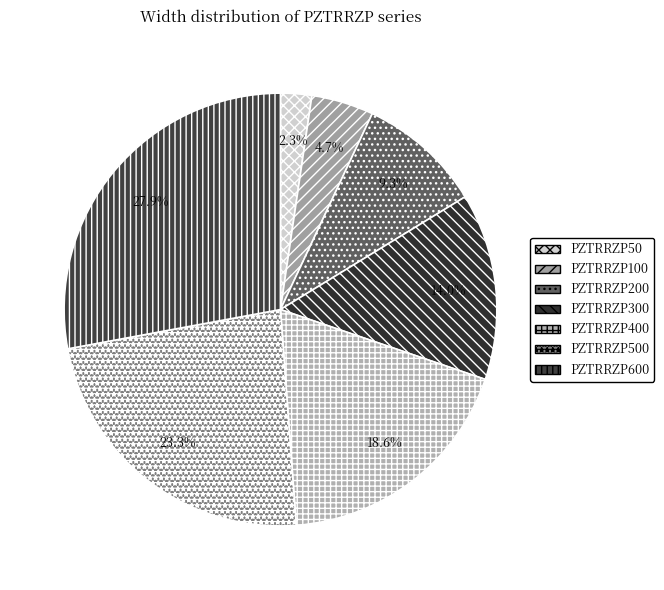

Is there a majority slice in this chart?

No